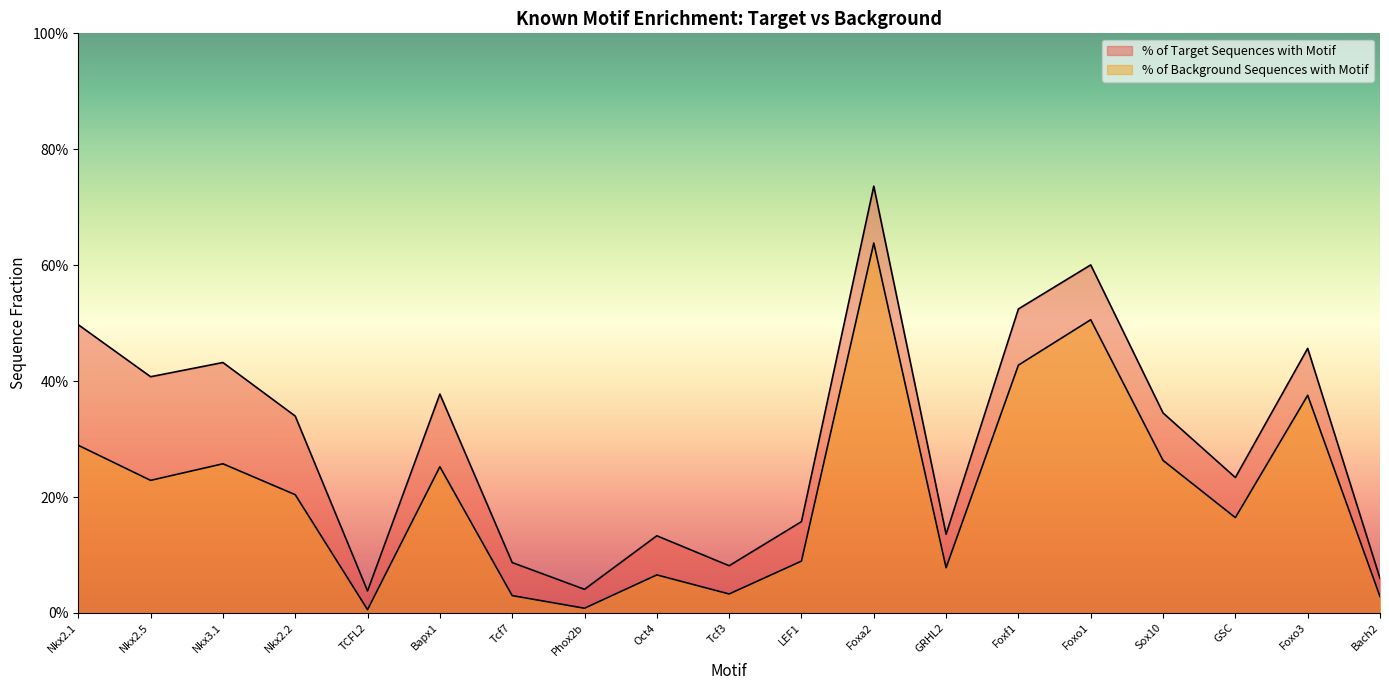

Reading left to right, transcribe all the data shown in this chart.

% of Target Sequences with Motif: Nkx2.1=0.5	Nkx2.5=0.4	Nkx3.1=0.4	Nkx2.2=0.3	TCFL2=0.0	Bapx1=0.4	Tcf7=0.1	Phox2b=0.0	Oct4=0.1	Tcf3=0.1	LEF1=0.2	Foxa2=0.7	GRHL2=0.1	Foxf1=0.5	Foxo1=0.6	Sox10=0.3	GSC=0.2	Foxo3=0.5	Bach2=0.1
% of Background Sequences with Motif: Nkx2.1=0.3	Nkx2.5=0.2	Nkx3.1=0.3	Nkx2.2=0.2	TCFL2=0.0	Bapx1=0.3	Tcf7=0.0	Phox2b=0.0	Oct4=0.1	Tcf3=0.0	LEF1=0.1	Foxa2=0.6	GRHL2=0.1	Foxf1=0.4	Foxo1=0.5	Sox10=0.3	GSC=0.2	Foxo3=0.4	Bach2=0.0